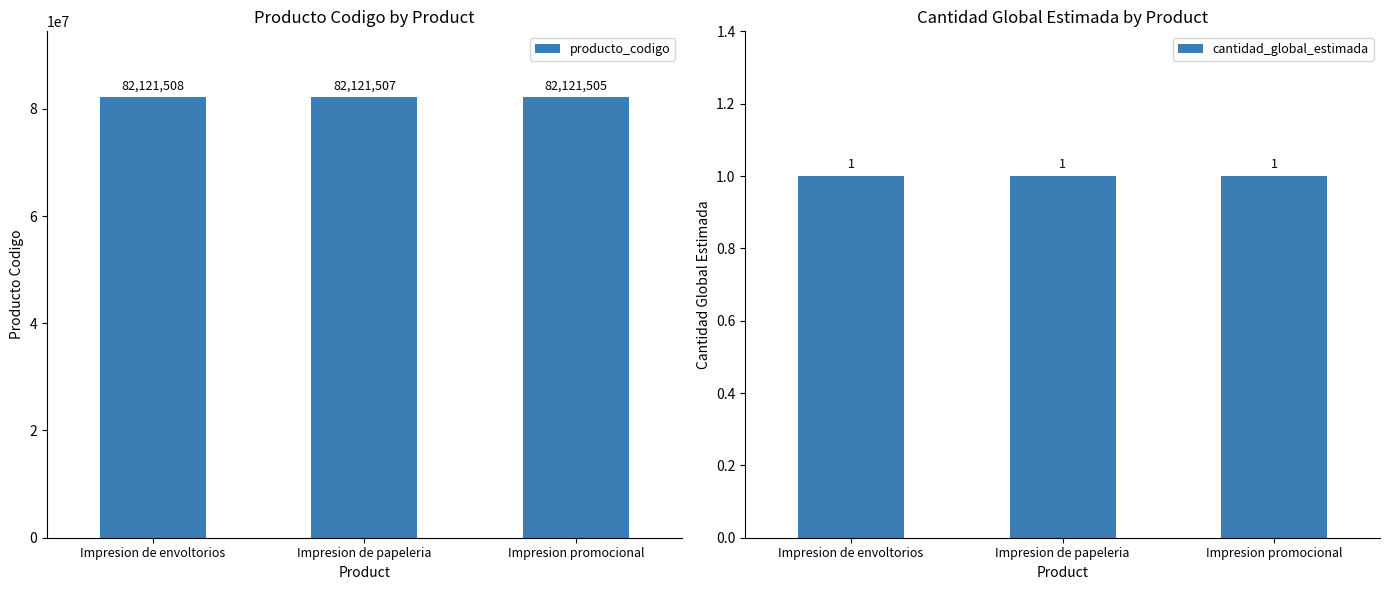

Is it true that cantidad_global_estimada equals 2 at Impresion promocional?

False